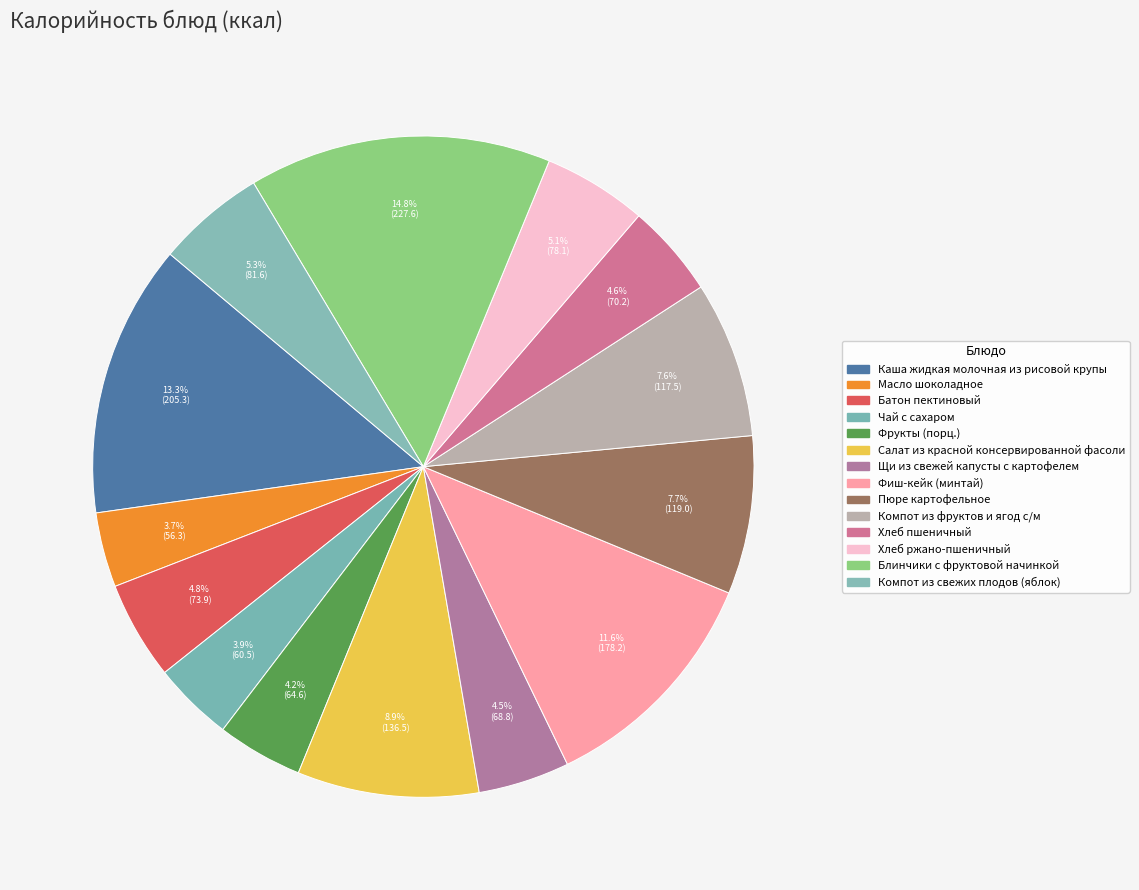

To the nearest percent, what is the difference between the largest and smallest slice percentages?

11%